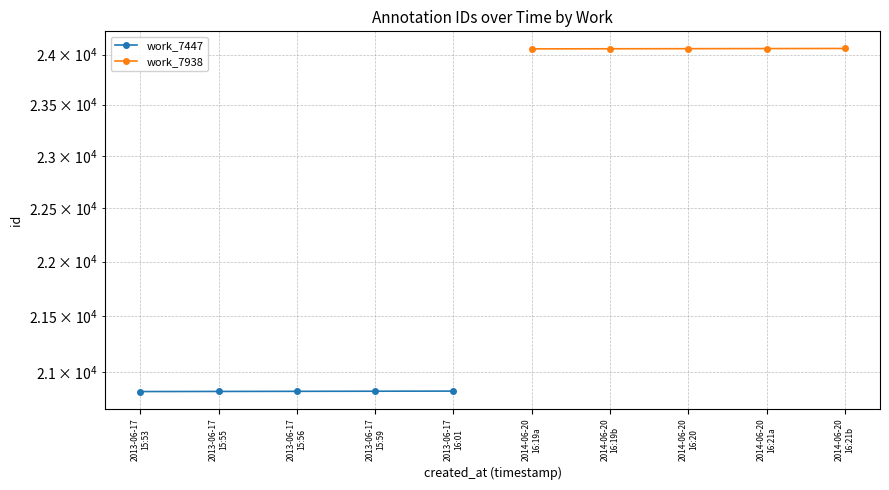

How many data points in work_7938 are above 24060?

2